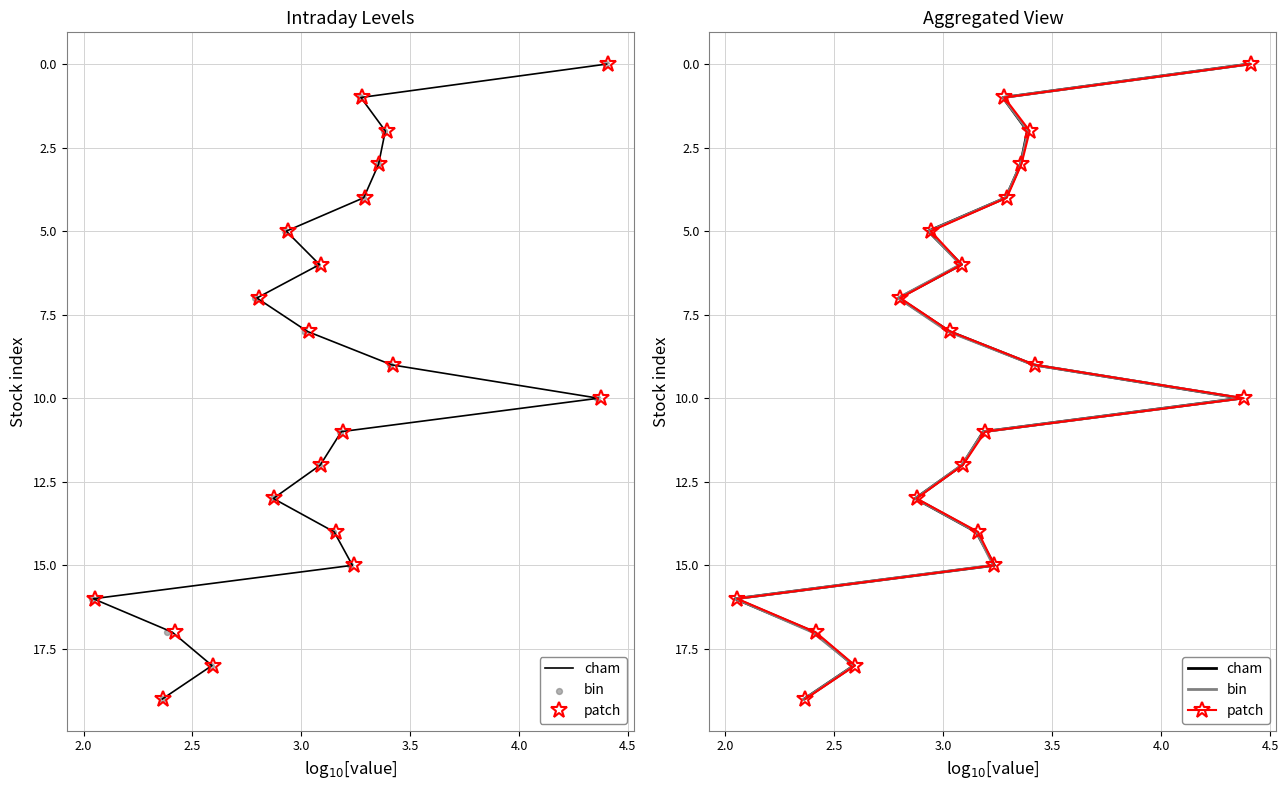

Is the value of cham at 3.5 greater than the value of bin at 8?

No